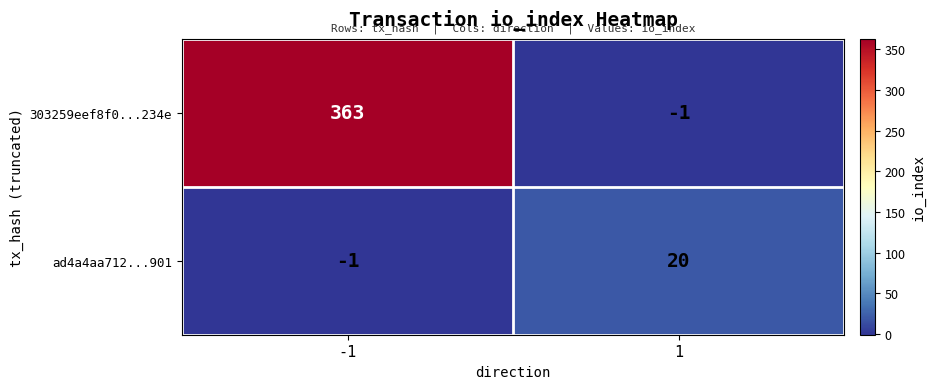

The value of 303259eef8f0...234e at 1 is -2. True or false?

False